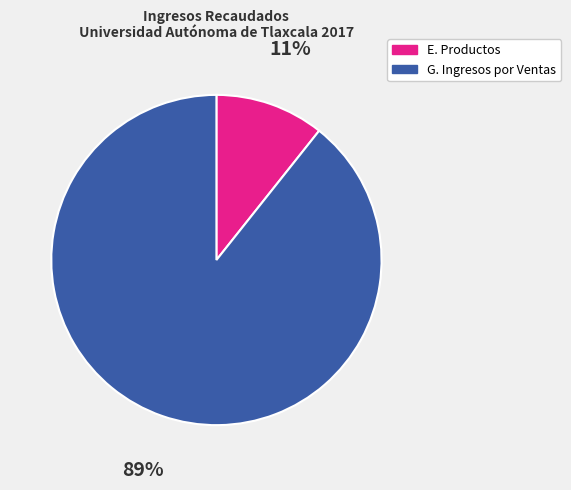

Is there a majority slice in this chart?

Yes